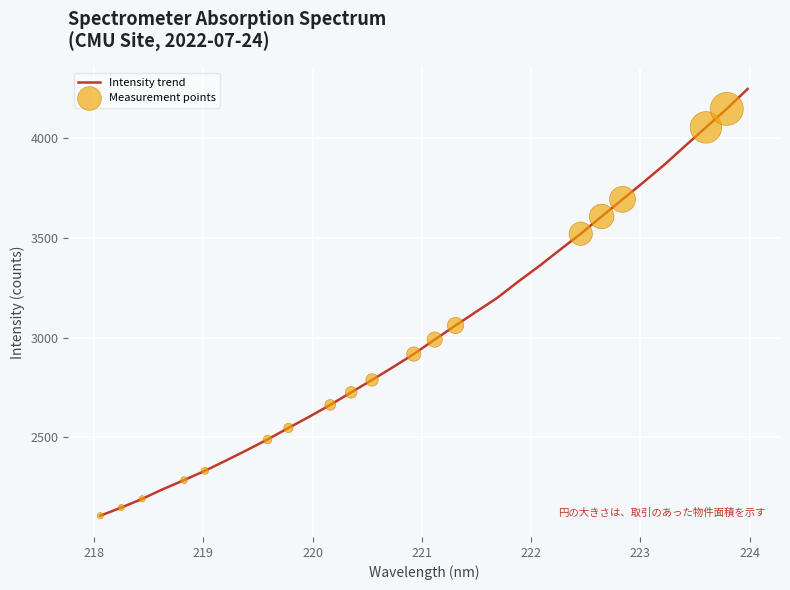

What is the difference between the maximum and minimum values?

2139.9